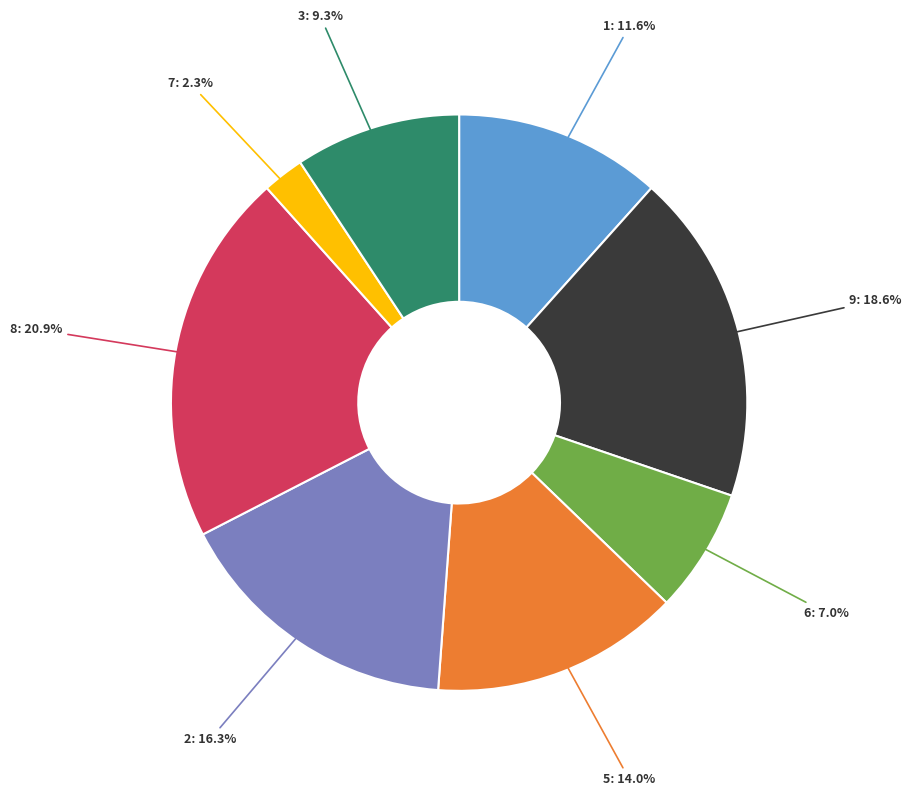

To the nearest percent, what is the difference between the largest and smallest slice percentages?

19%